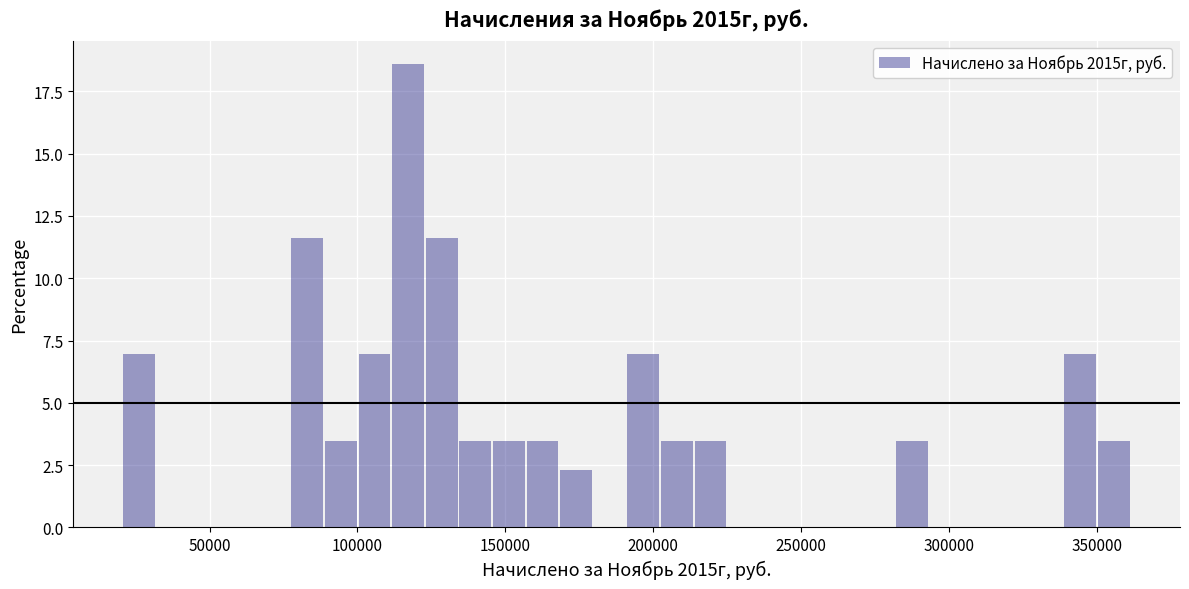

Read against the x-axis, roughly where is the centre of the tallest bar?

115000